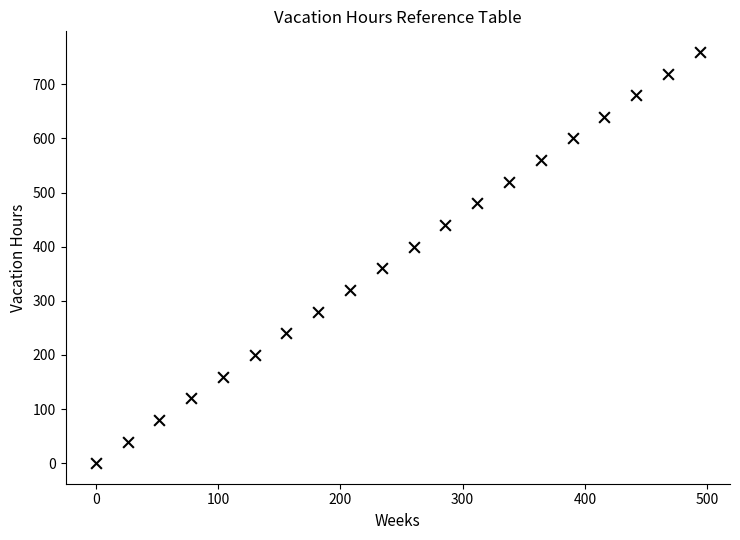

What is the range of X values (max minus min)?

494